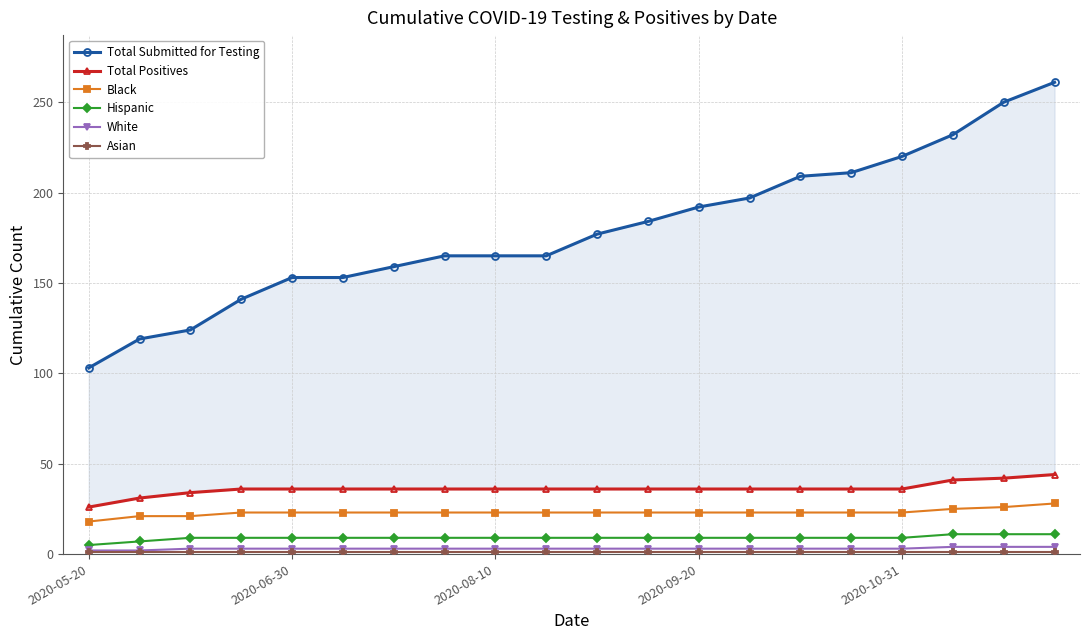

At how many categories does at least one series exceed 245?

2